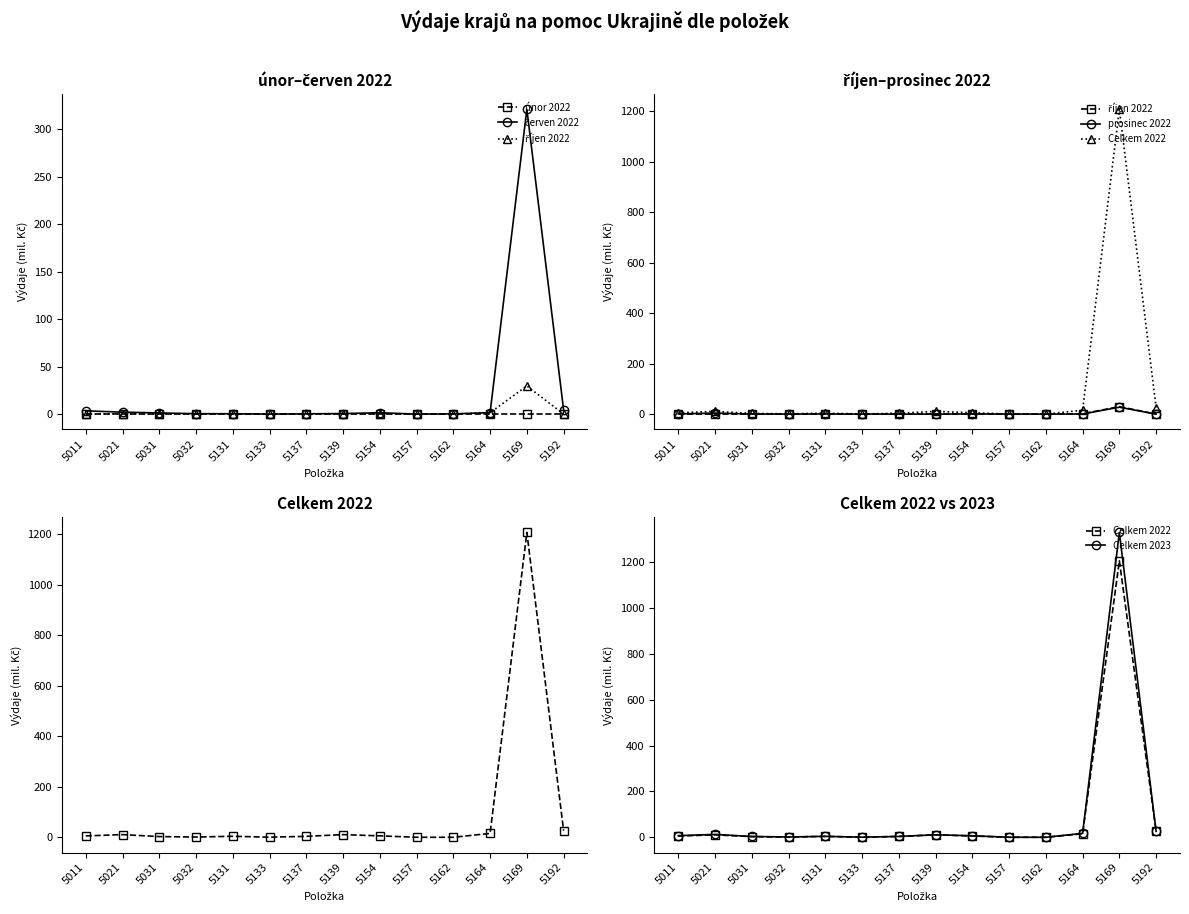

Reading left to right, extract all data points from this chart.

únor 2022: 0.0	0.0	0.0	0.0	0.0	0.0	0.0	0.0	0.0	0.0	0.0	0.0	0.0	0.0
červen 2022: 3.4	2.1	1.3	0.5	0.4	0.0	0.3	0.6	1.5	0.0	0.3	1.6	320.8	4.4
říjen 2022: 0.1	0.2	0.1	0.0	0.1	0.0	0.0	0.2	0.2	0.0	0.0	1.5	29.7	0.0
prosinec 2022: 0.8	4.1	0.4	0.1	0.6	0.2	0.0	0.1	0.9	0.1	0.1	0.6	27.4	0.0
Celkem 2022: 5.6	10.7	2.9	1.1	4.1	0.5	3.8	10.7	5.7	0.2	0.1	15.4	1206.9	26.2
Celkem 2023: 7.3	12.7	3.8	1.4	4.3	0.5	3.8	11.0	6.8	0.2	0.2	17.4	1330.4	26.2